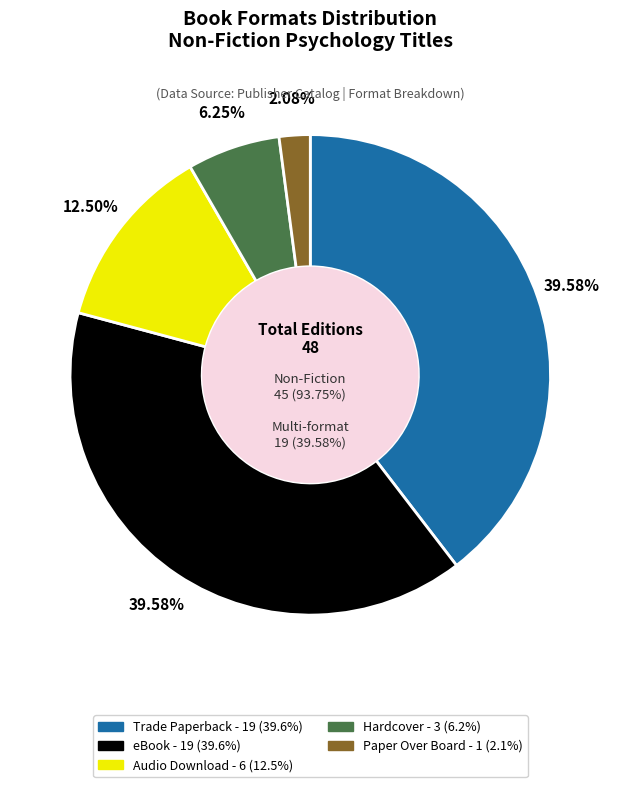

True or false: Paper Over Board accounts for 2% of the total.

True